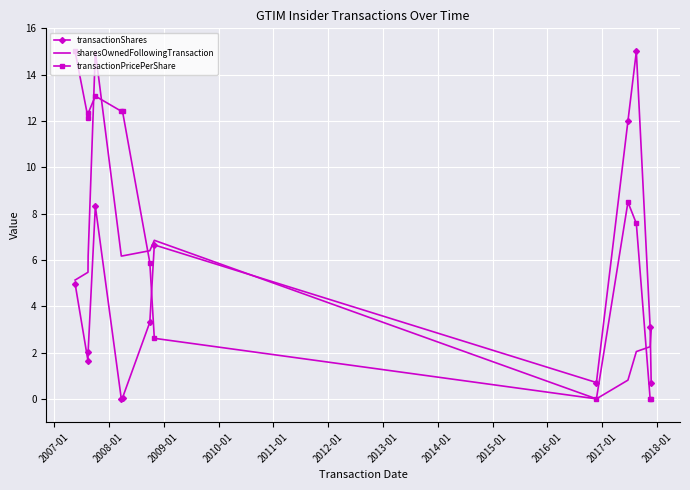

How many categories are shown in the chart?

13